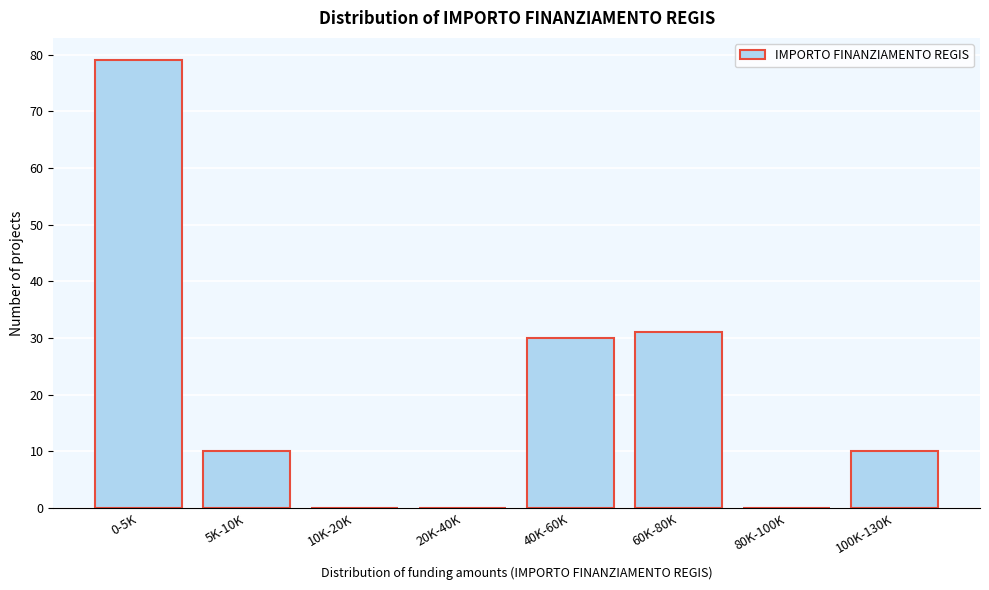

Reading left to right, transcribe all the data shown in this chart.

0-5K=79	5K-10K=10	10K-20K=0	20K-40K=0	40K-60K=30	60K-80K=31	80K-100K=0	100K-130K=10